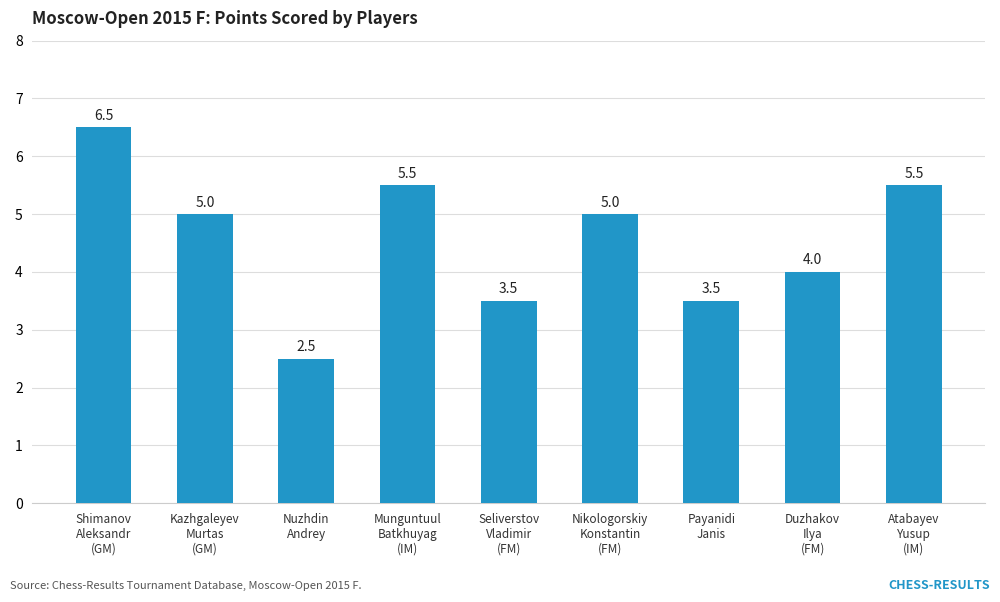

What is the average value?

4.6